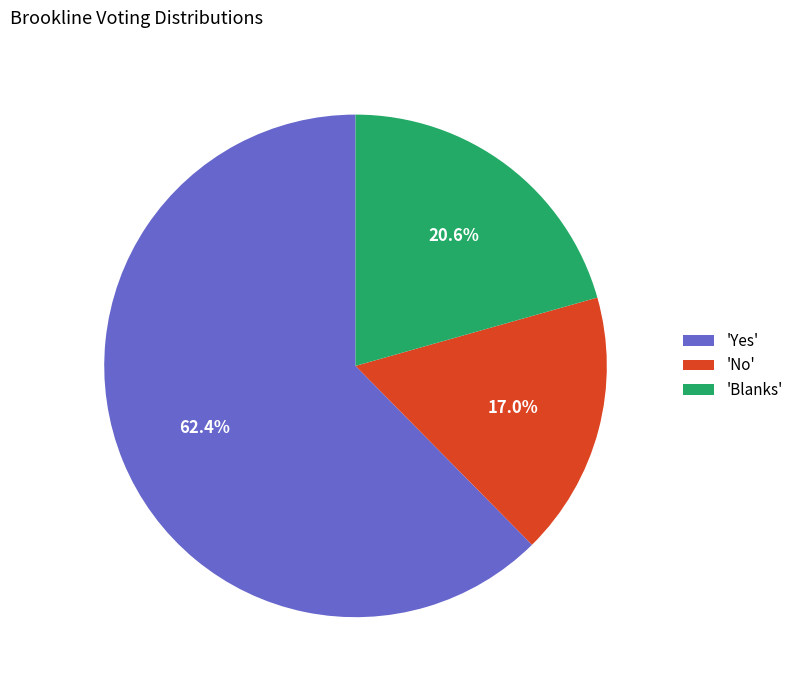

Rank the categories by value from lowest to highest.

'No', 'Blanks', 'Yes'